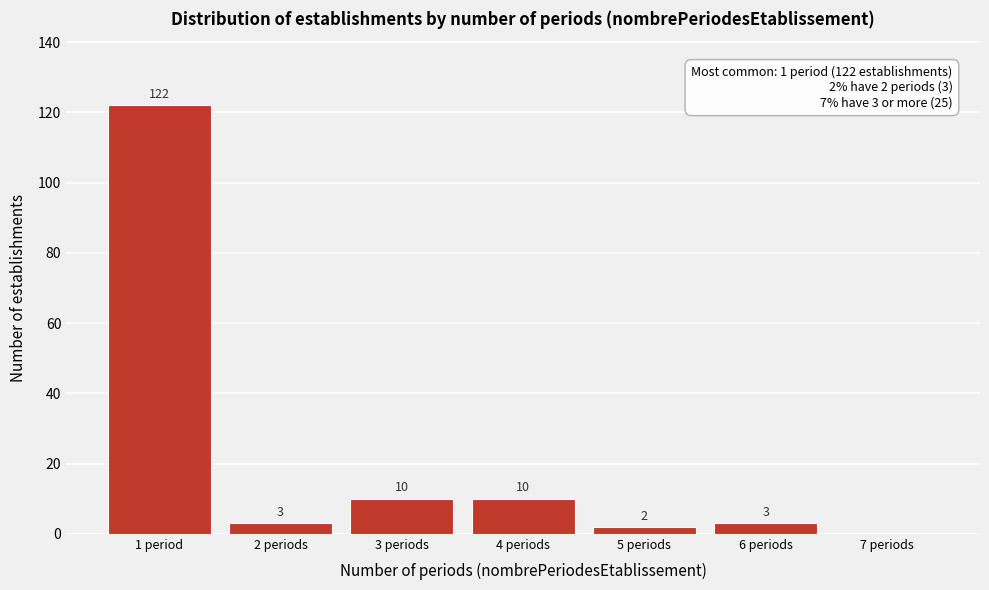

Reading right to left, what are all the values shown in this chart?

7 periods=0	6 periods=3	5 periods=2	4 periods=10	3 periods=10	2 periods=3	1 period=122